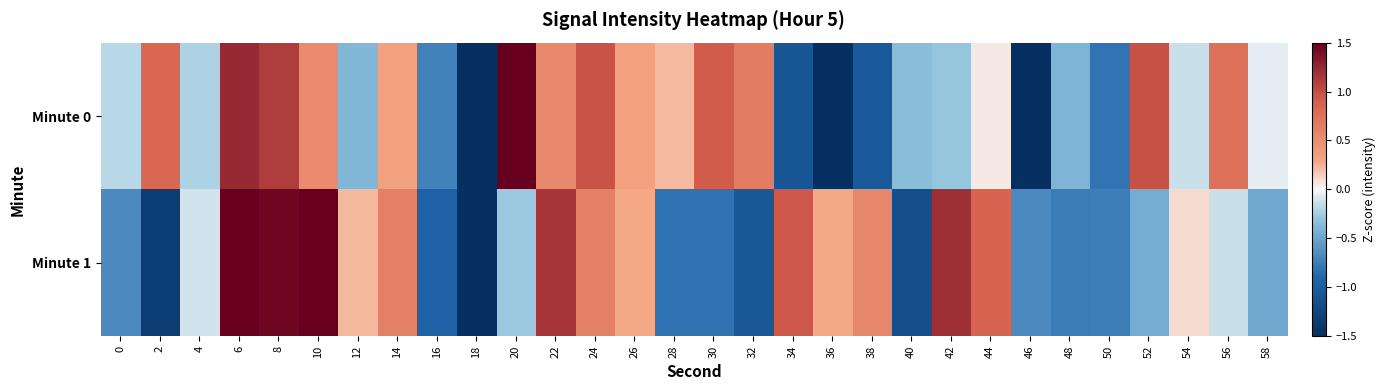

Which series has the largest range (max minus min)?

Minute 0